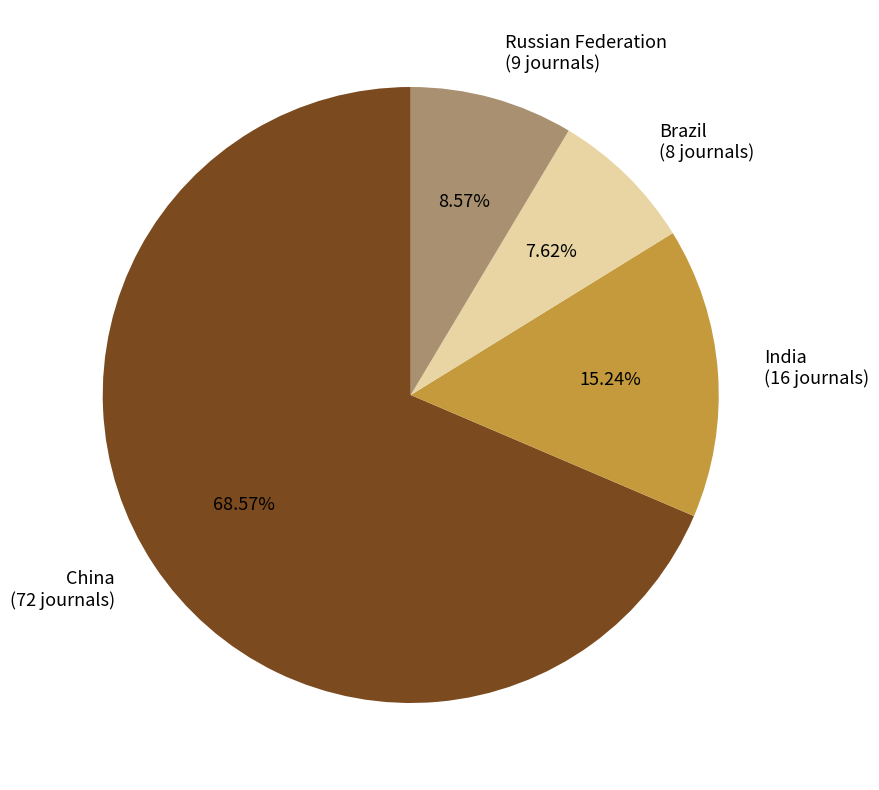

To the nearest percent, what portion does Brazil represent?

8%